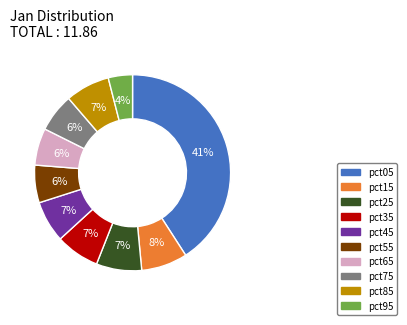

To the nearest percent, what portion does pct55 represent?

6%